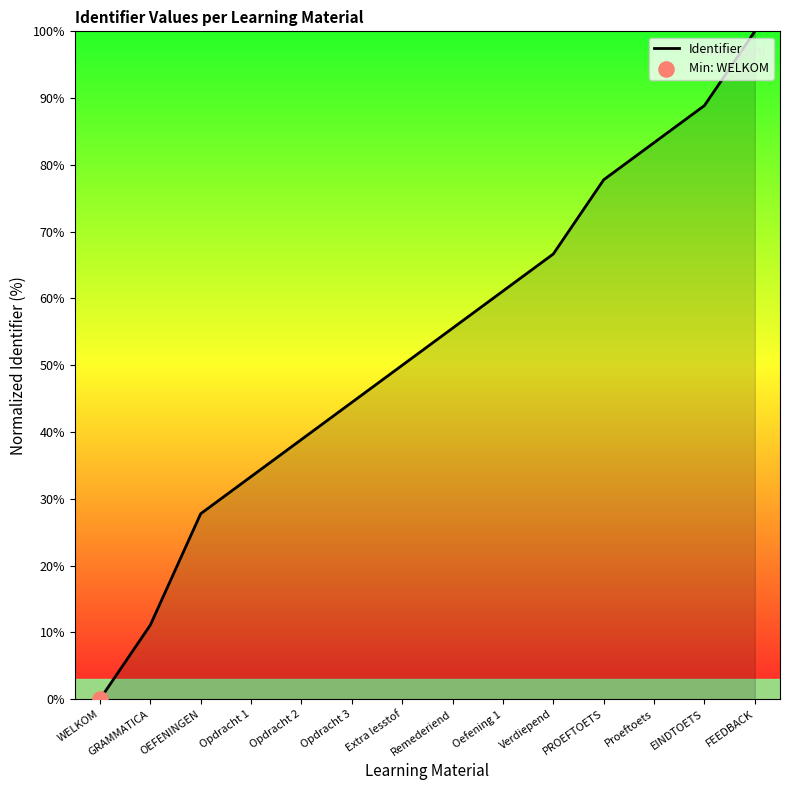

What is the ratio of the value at Remederiend to the value at GRAMMATICA?

5.0